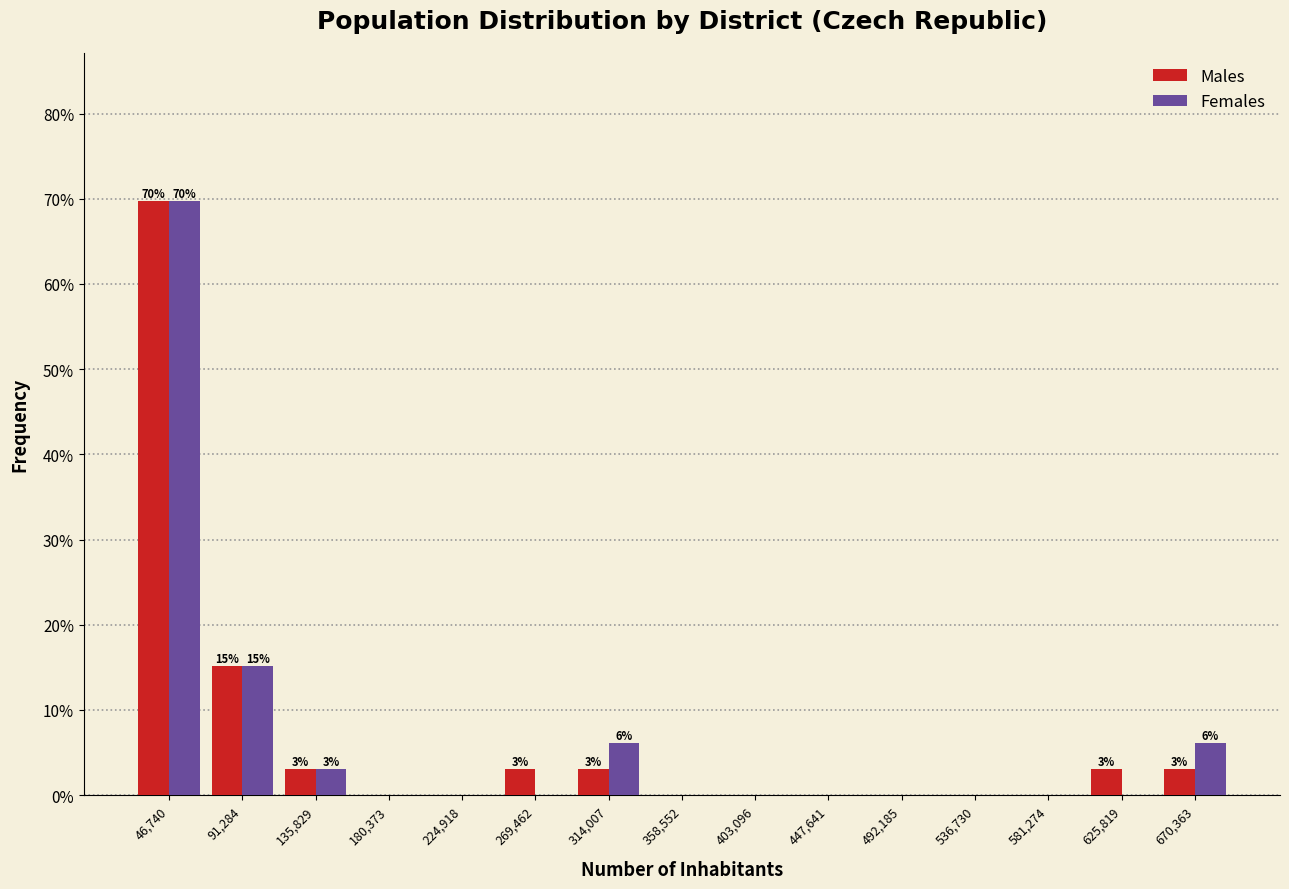

In the Males series, which range on the x-axis has the tallest bar?

25000 to 70000